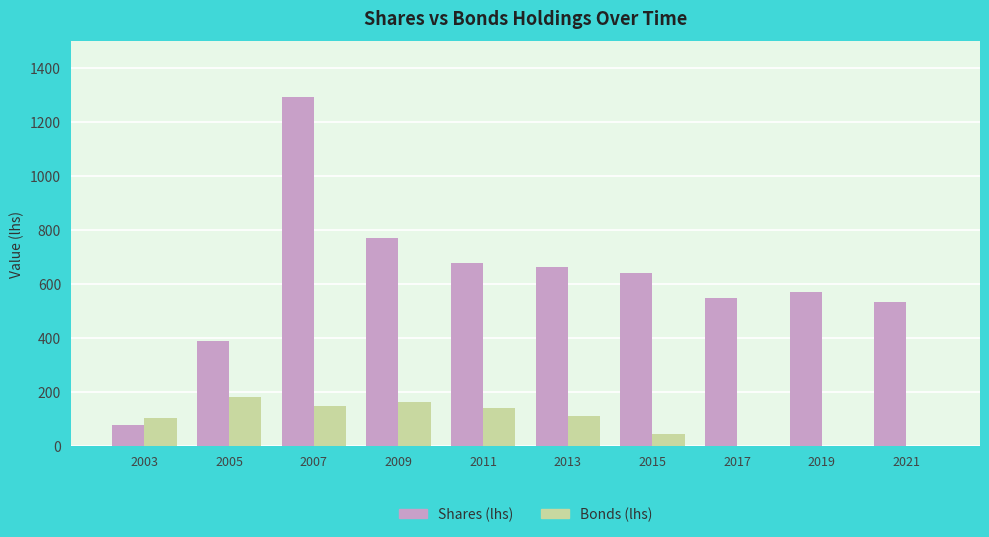

What is the maximum value for Bonds (lhs)?

181.0